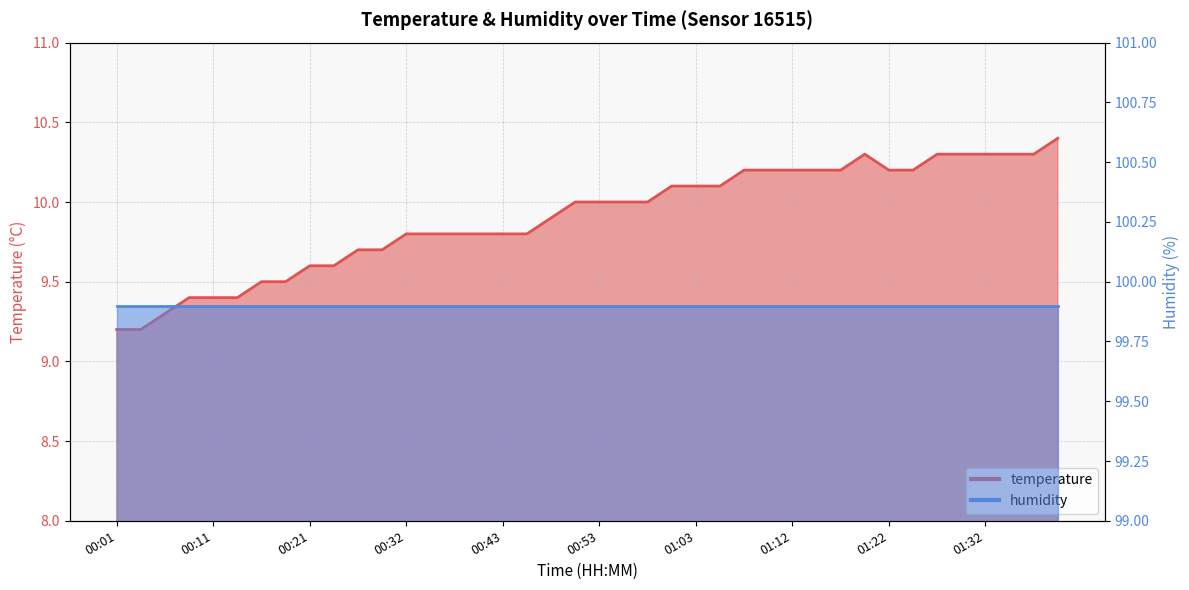

At which label does the data first exceed 10?

01:00